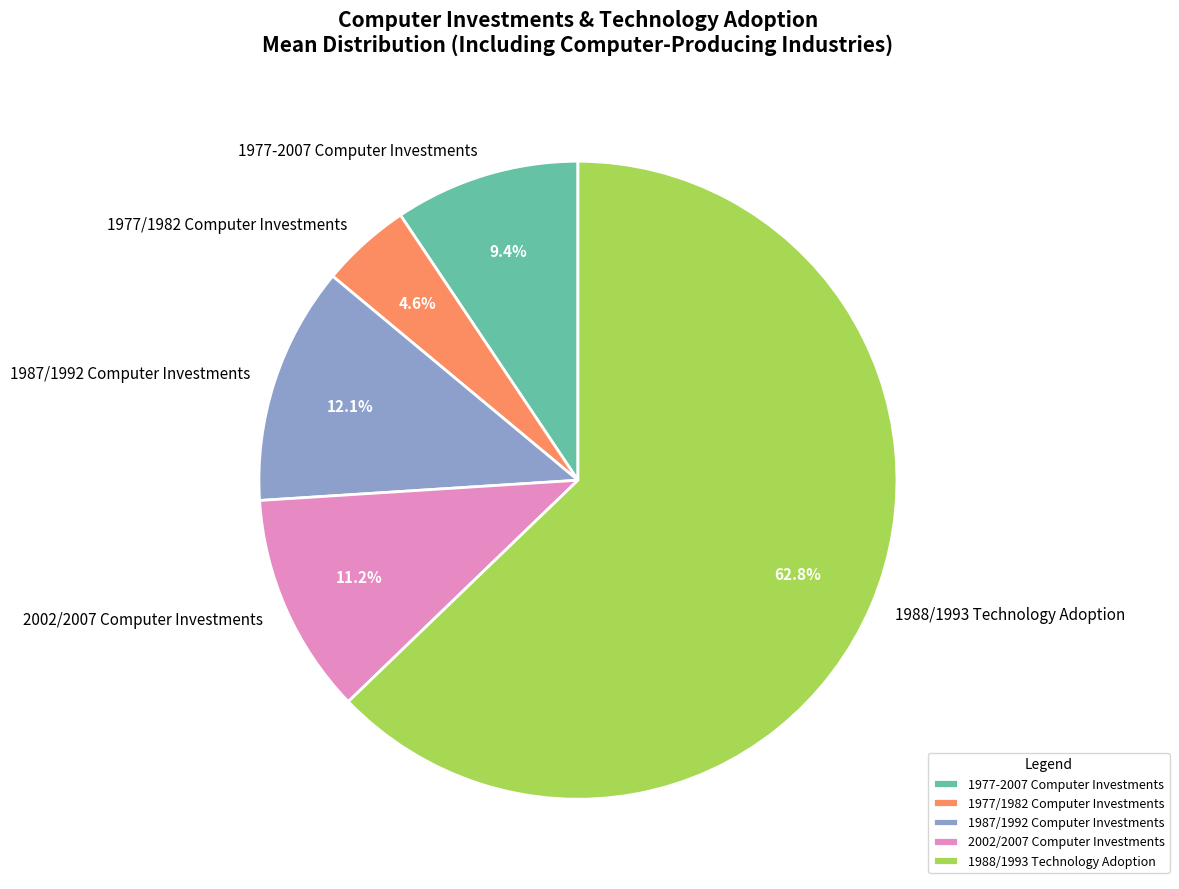

Count the number of slices in the pie.

5